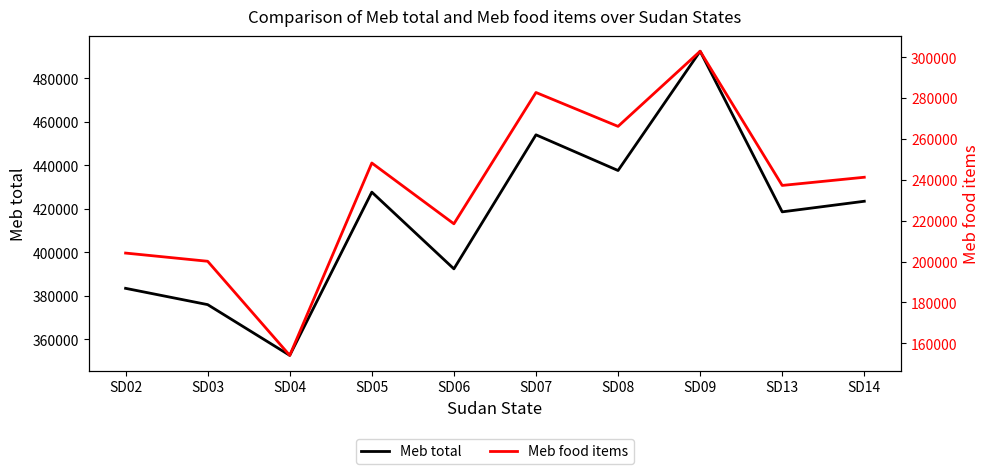

At which category does Meb total reach its first local valley?

SD04